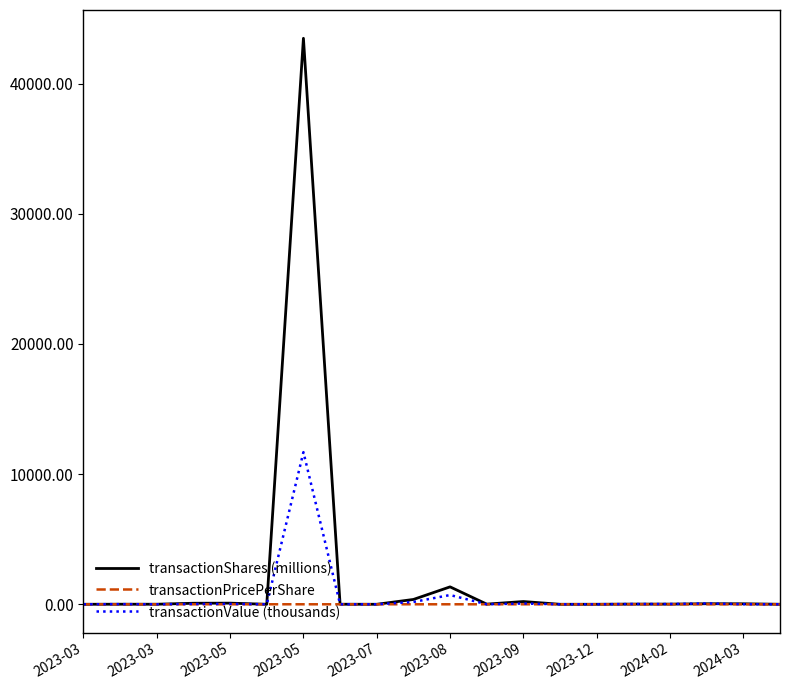

What is the difference between the second highest and second lowest values in the transactionValue (thousands) series?

710.5